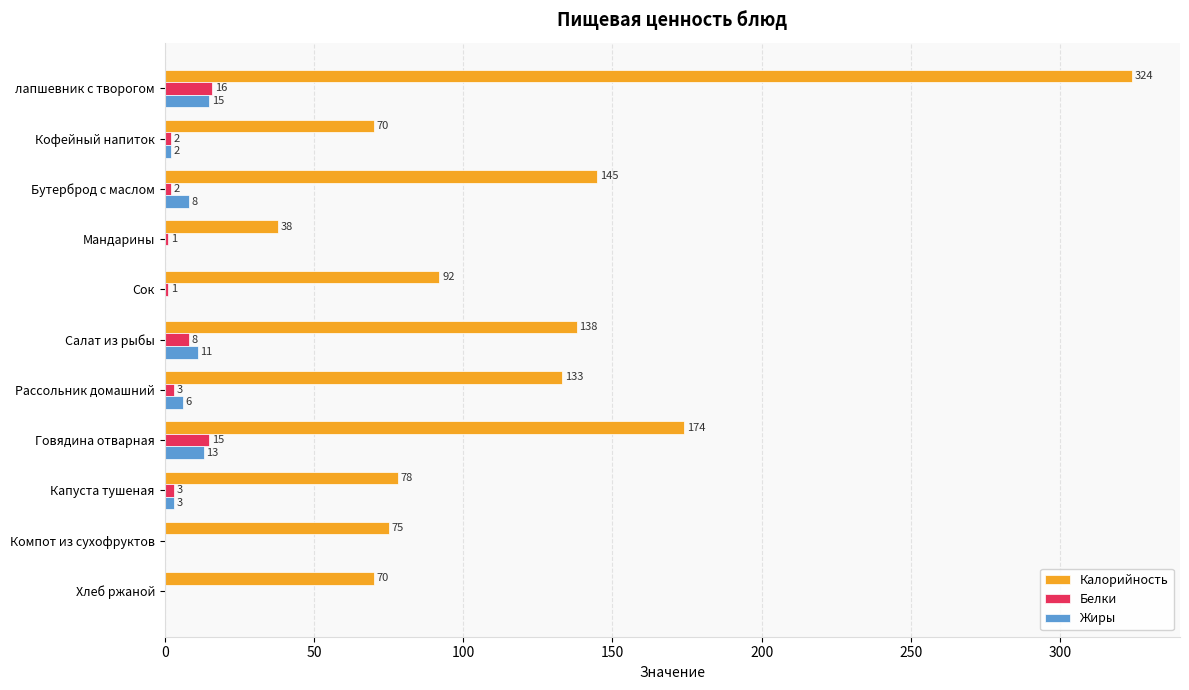

What is the sum of the Калорийность values at Капуста тушеная and Рассольник домашний?

211